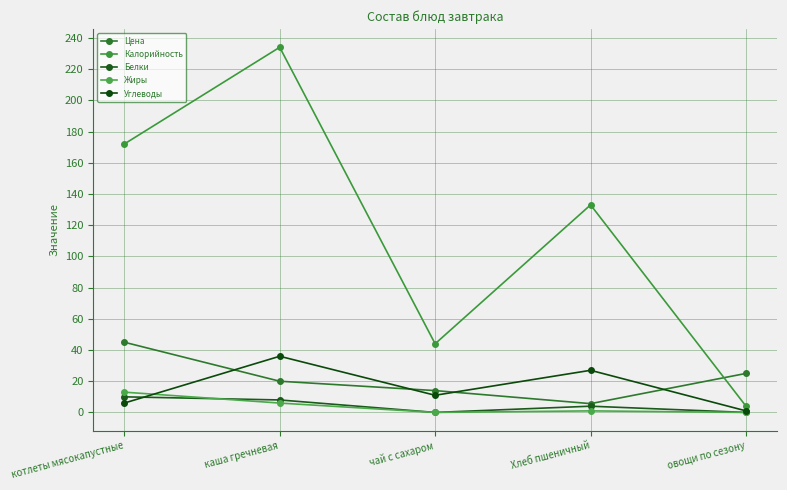

What is the difference between the maximum and minimum values in the Жиры series?

13.0